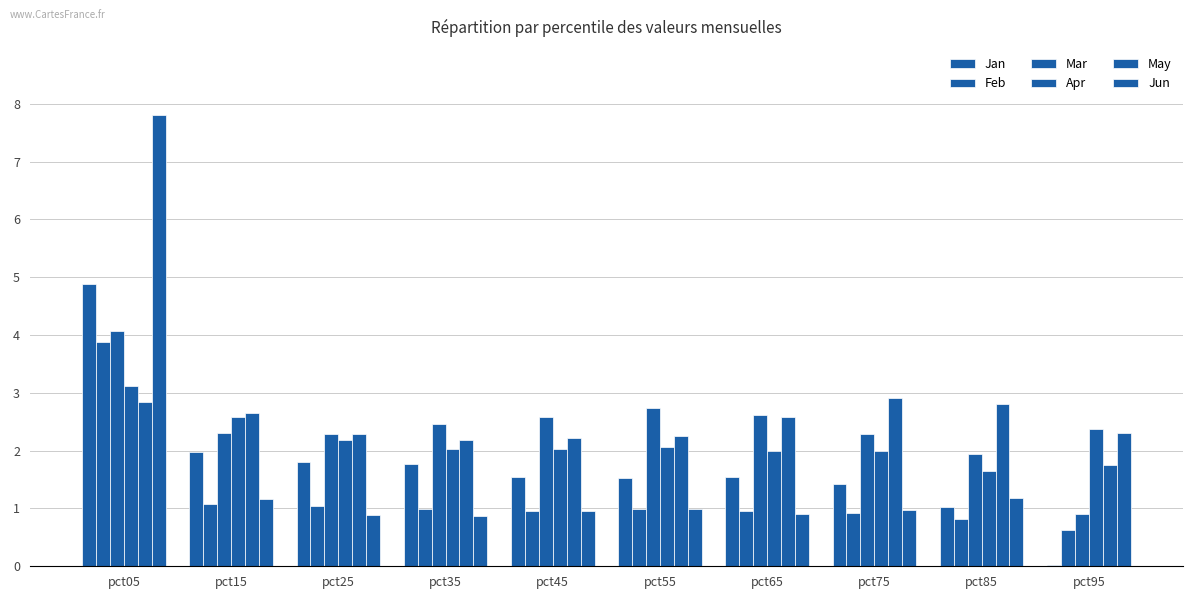

How many groups of bars are there?

10